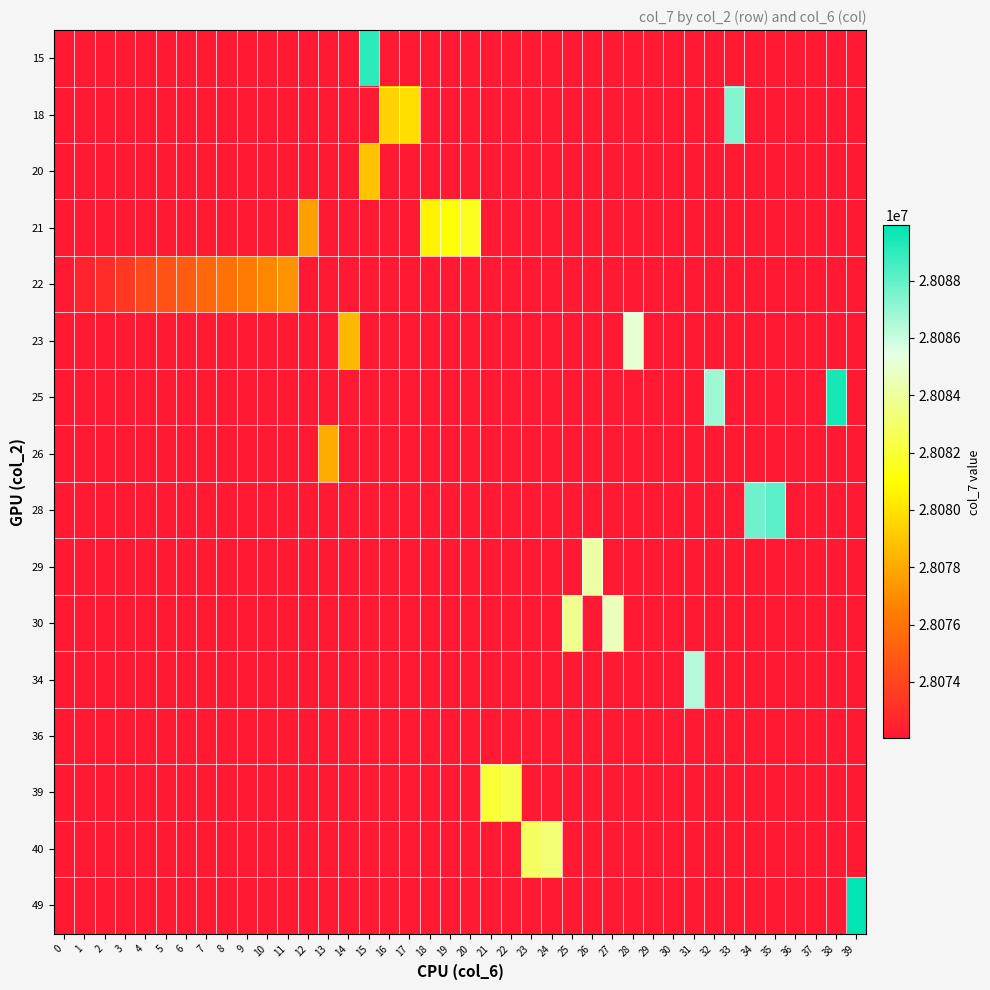

How many distinct data groups are displayed?

16